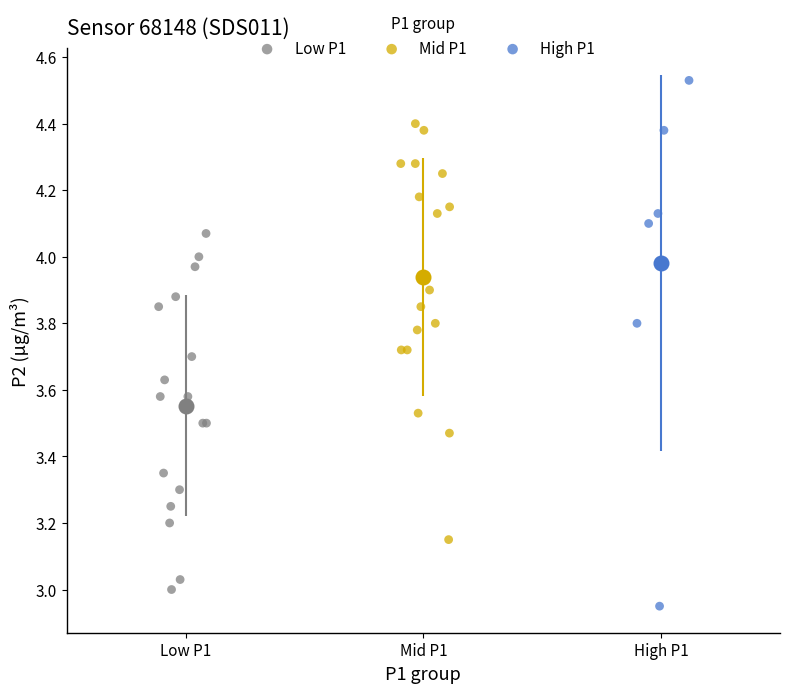

Which series reaches the maximum Y coordinate?

High P1